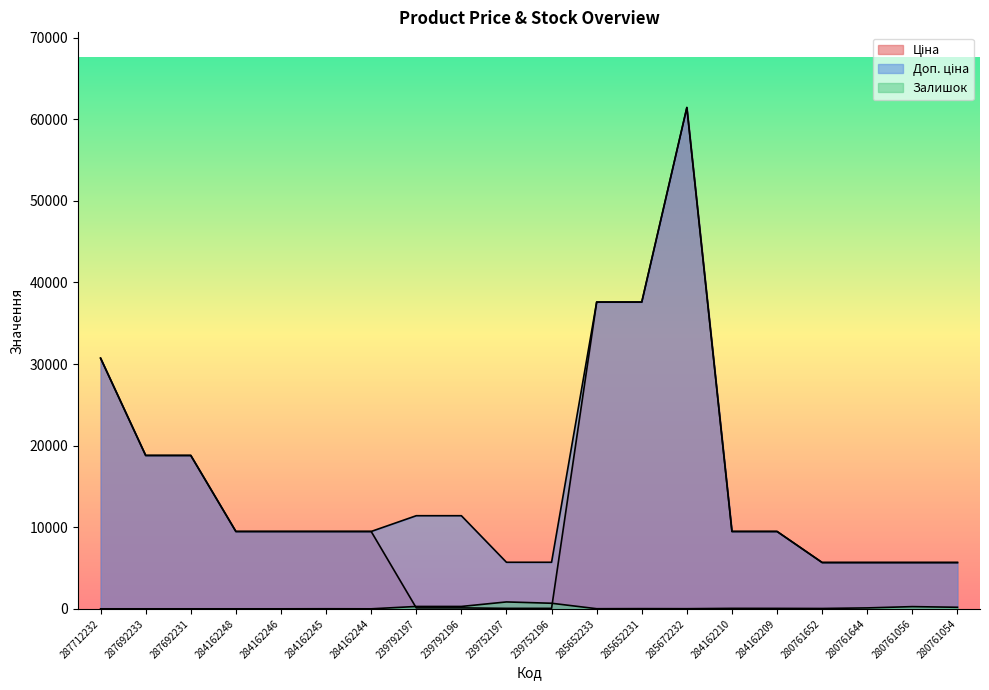

What is the sum of all Доп. ціна values?

318738.0